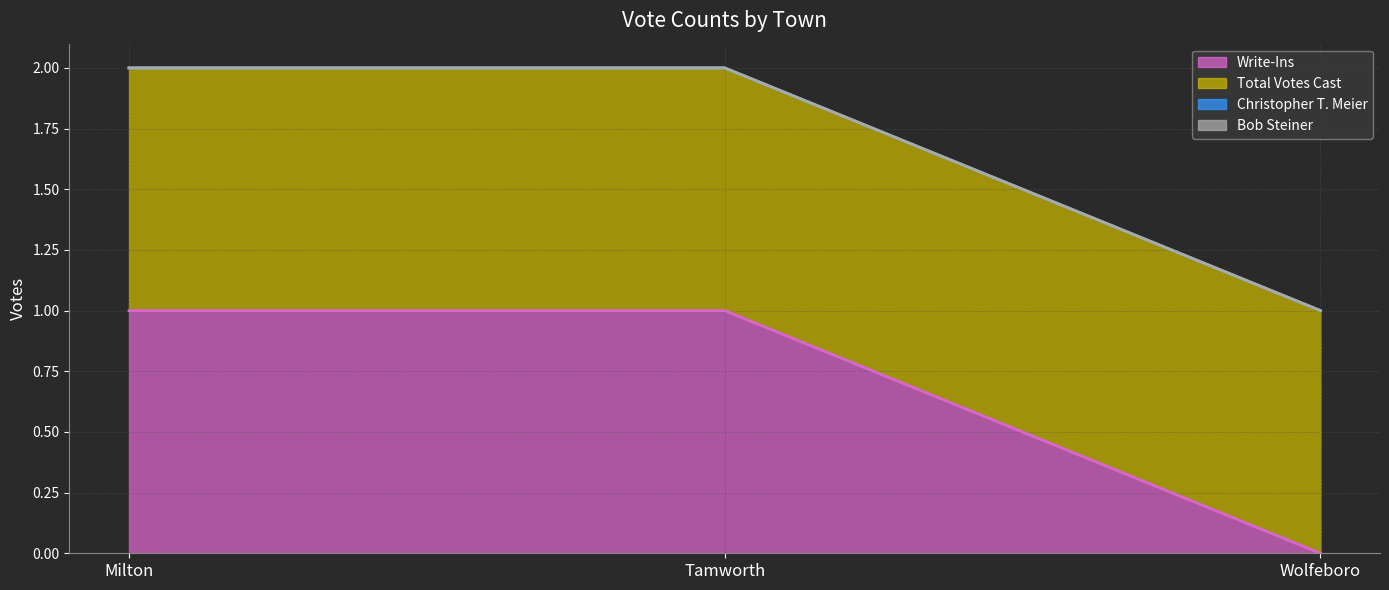

At which category is the sum across all series the highest?

Milton